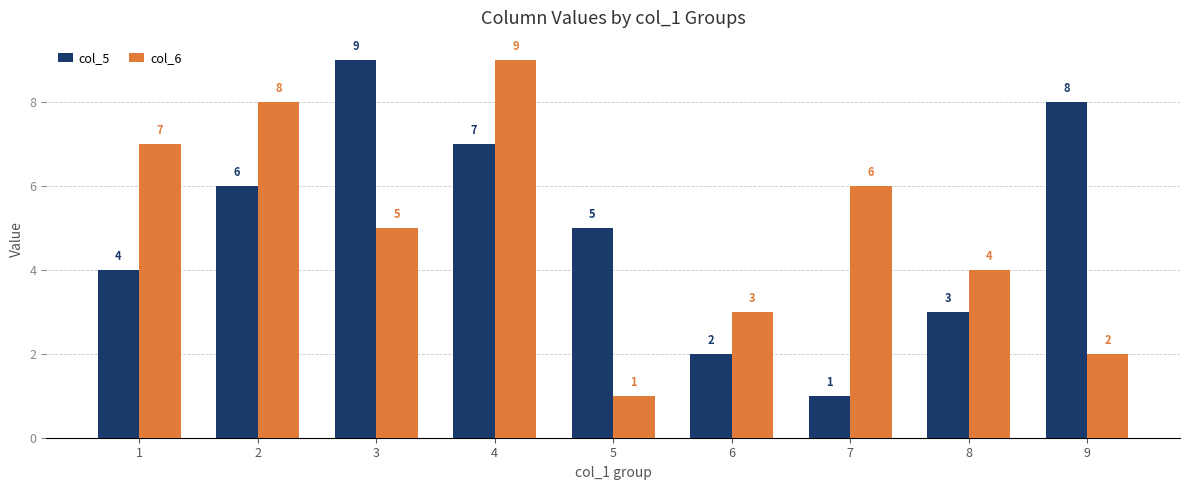

What is the maximum value for col_5?

9